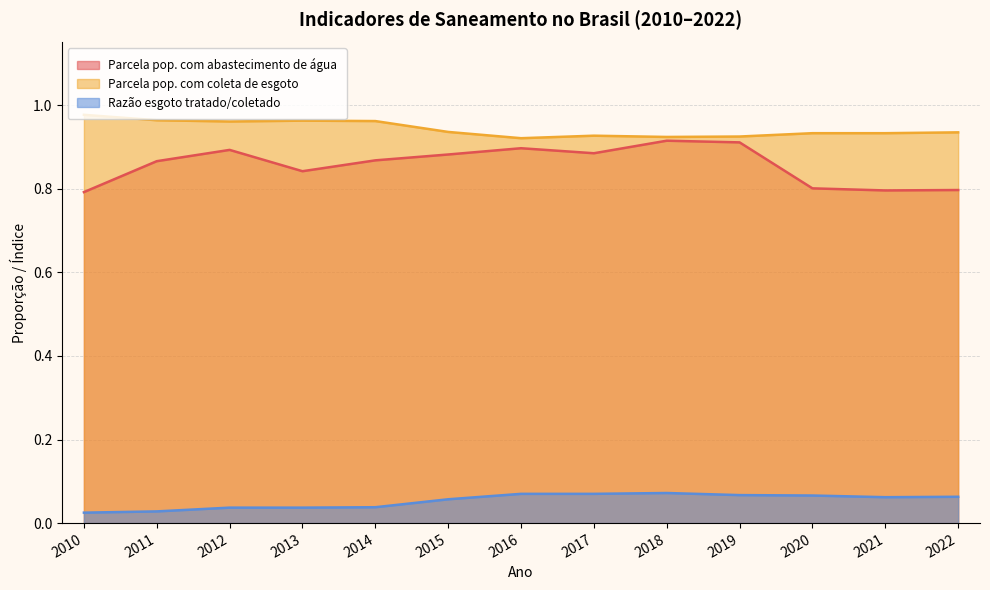

At which category does Parcela pop. com coleta de esgoto reach its first local peak?

2013